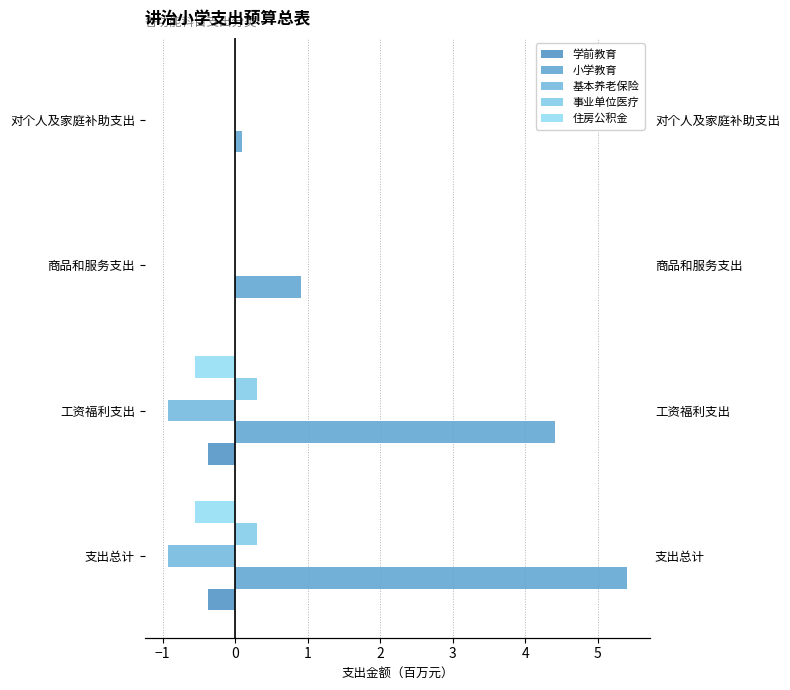

What is the sum of all 住房公积金 values?

-1.1